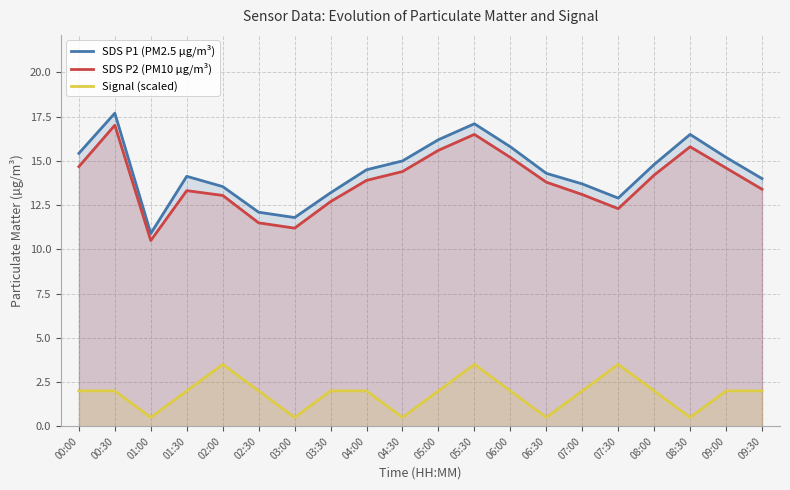

How many interior local valleys does the SDS P1 (PM2.5 µg/m³) series have?

3